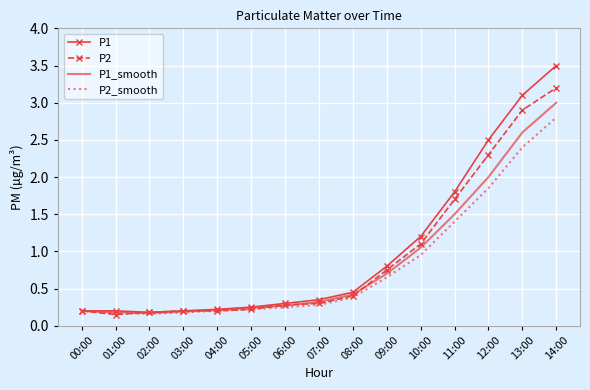

Rank the series by their maximum value, from highest to lowest.

P1, P2, P1_smooth, P2_smooth